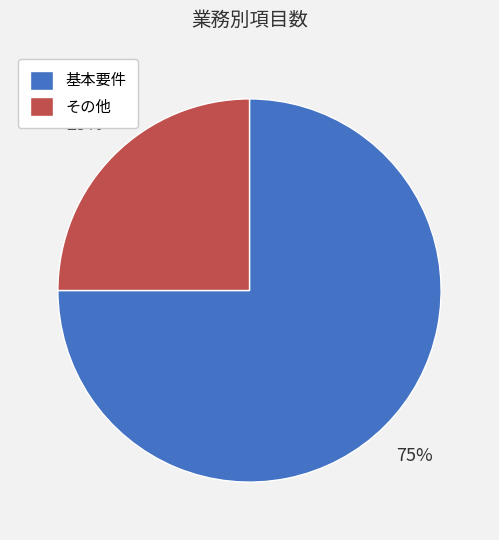

To the nearest percent, what is the average slice percentage?

50%